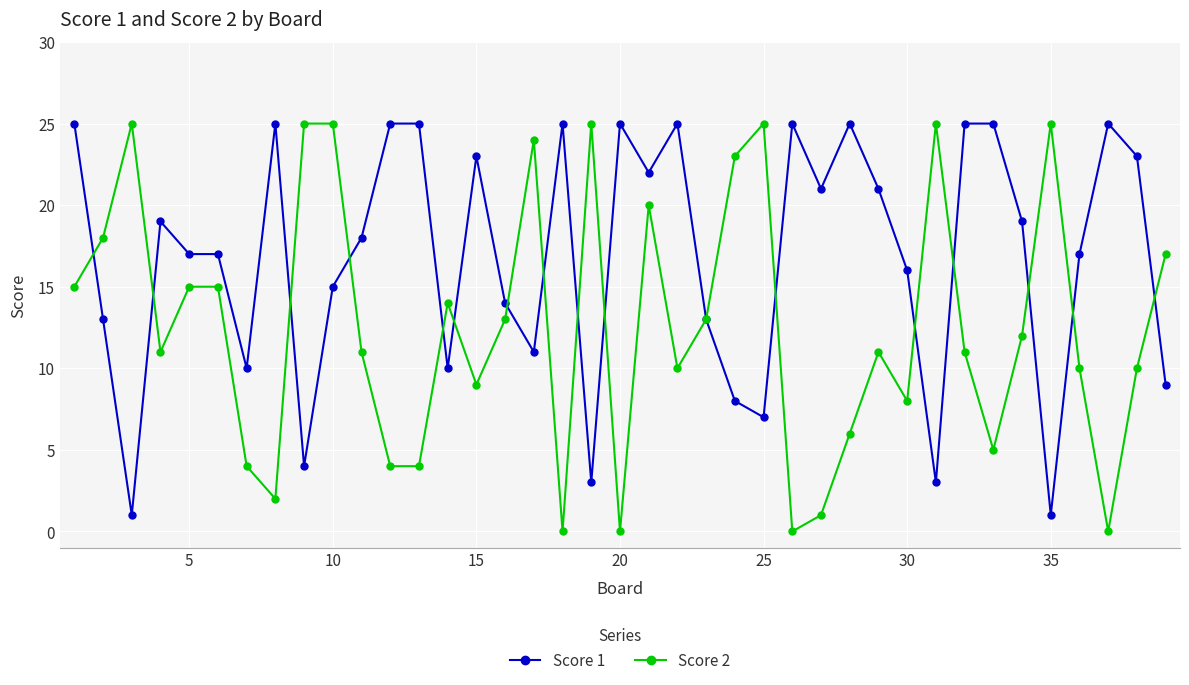

Reading right to left, what are all the values shown in this chart?

Score 1: 9	23	25	17	1	19	25	25	3	16	21	25	21	25	7	8	13	25	22	25	3	25	11	14	23	10	25	25	18	15	4	25	10	17	17	19	1	13	25
Score 2: 17	10	0	10	25	12	5	11	25	8	11	6	1	0	25	23	13	10	20	0	25	0	24	13	9	14	4	4	11	25	25	2	4	15	15	11	25	18	15